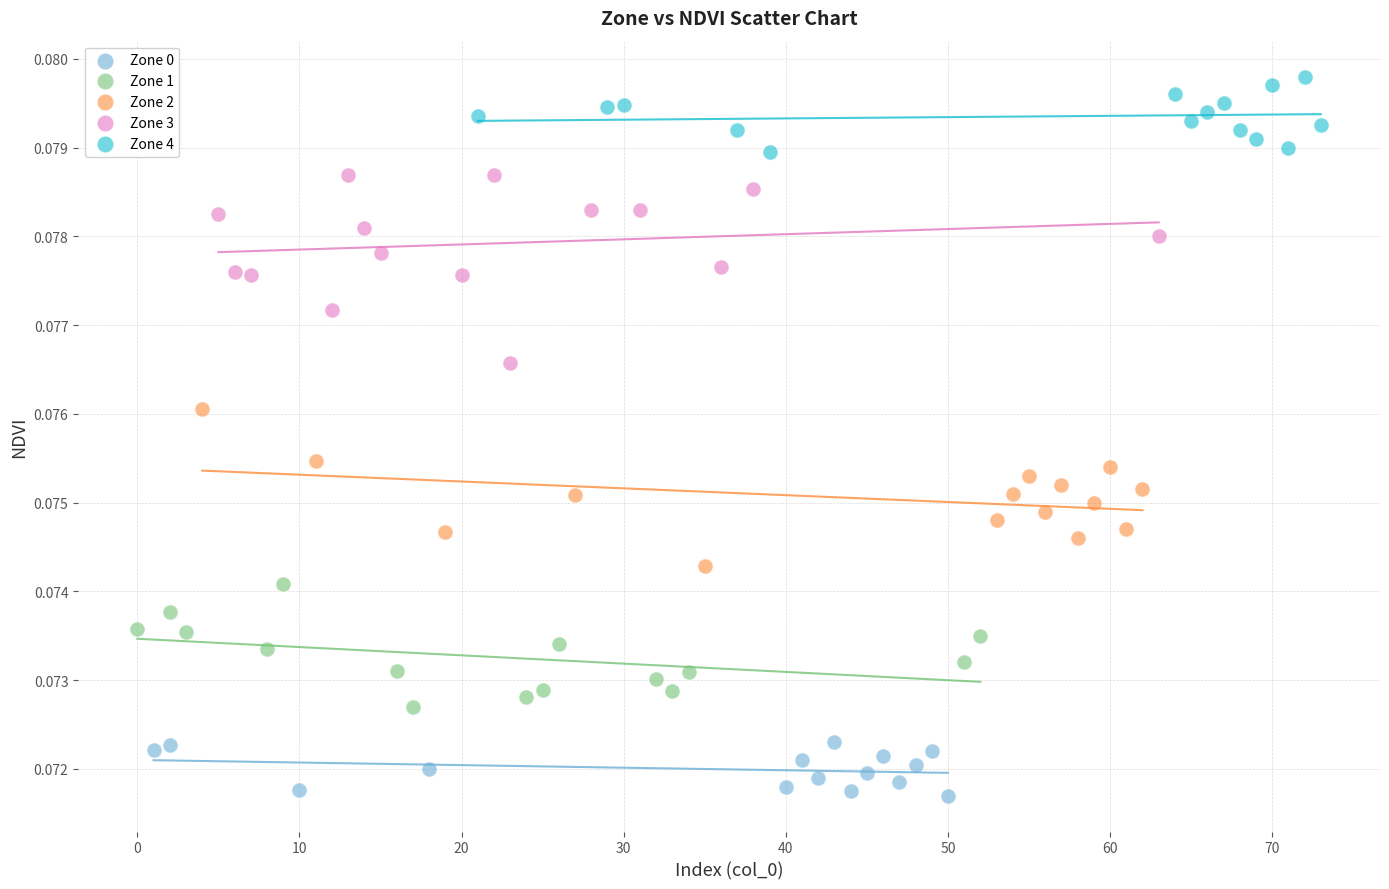

Which series reaches the minimum Y coordinate?

Zone 0